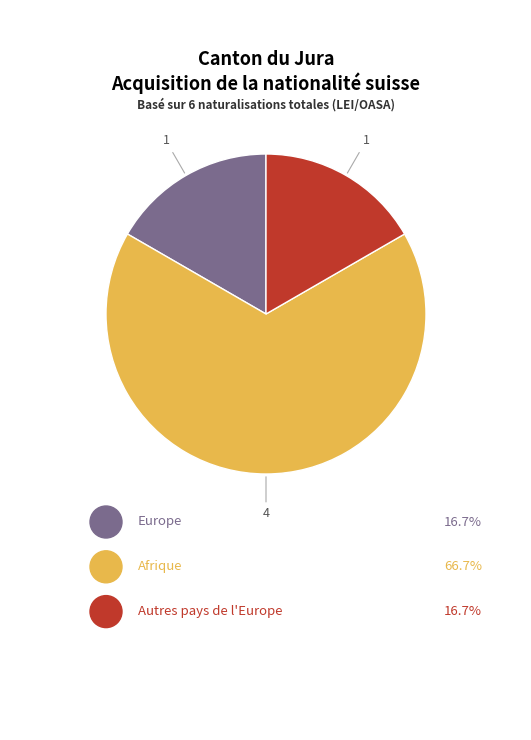

Is there a majority slice in this chart?

Yes